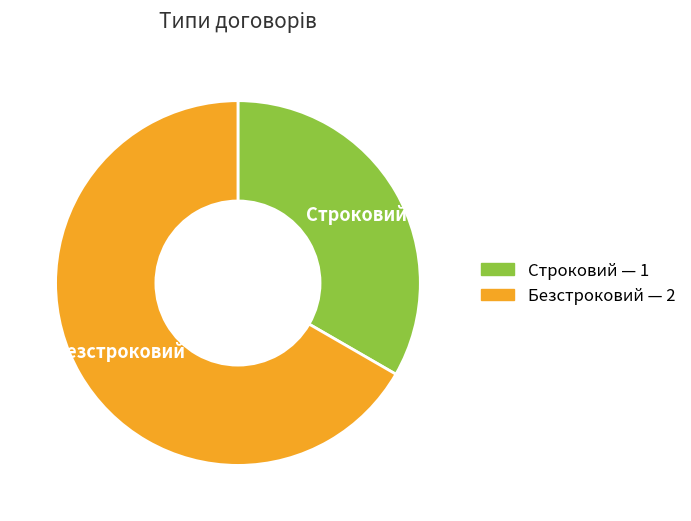

Which slice is the largest?

Безстроковий